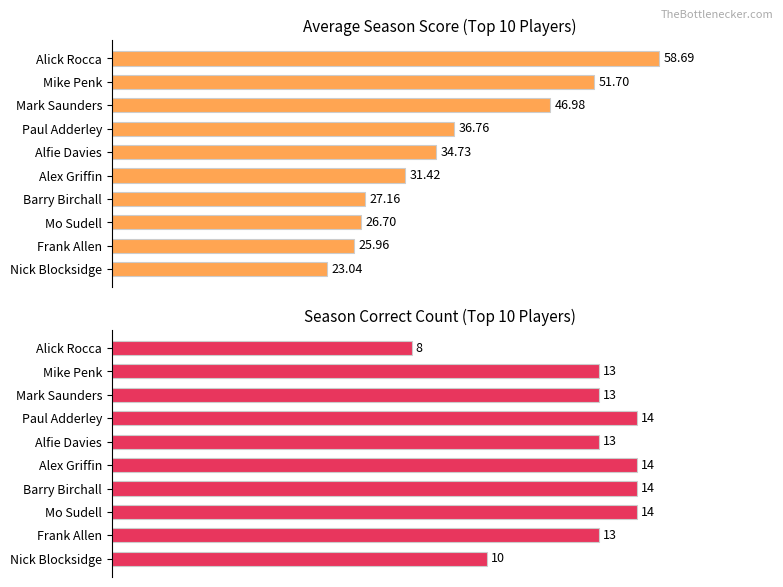

True or false: Season Correct has a value of 13.0 at Mike Penk.

True